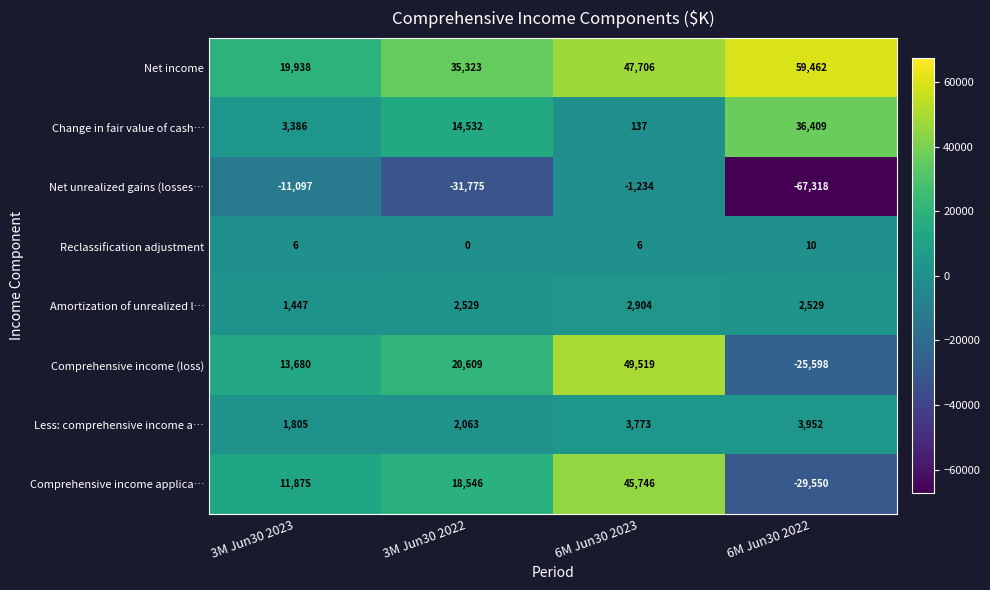

Which label corresponds to the largest value in the chart?

6M Jun30 2022